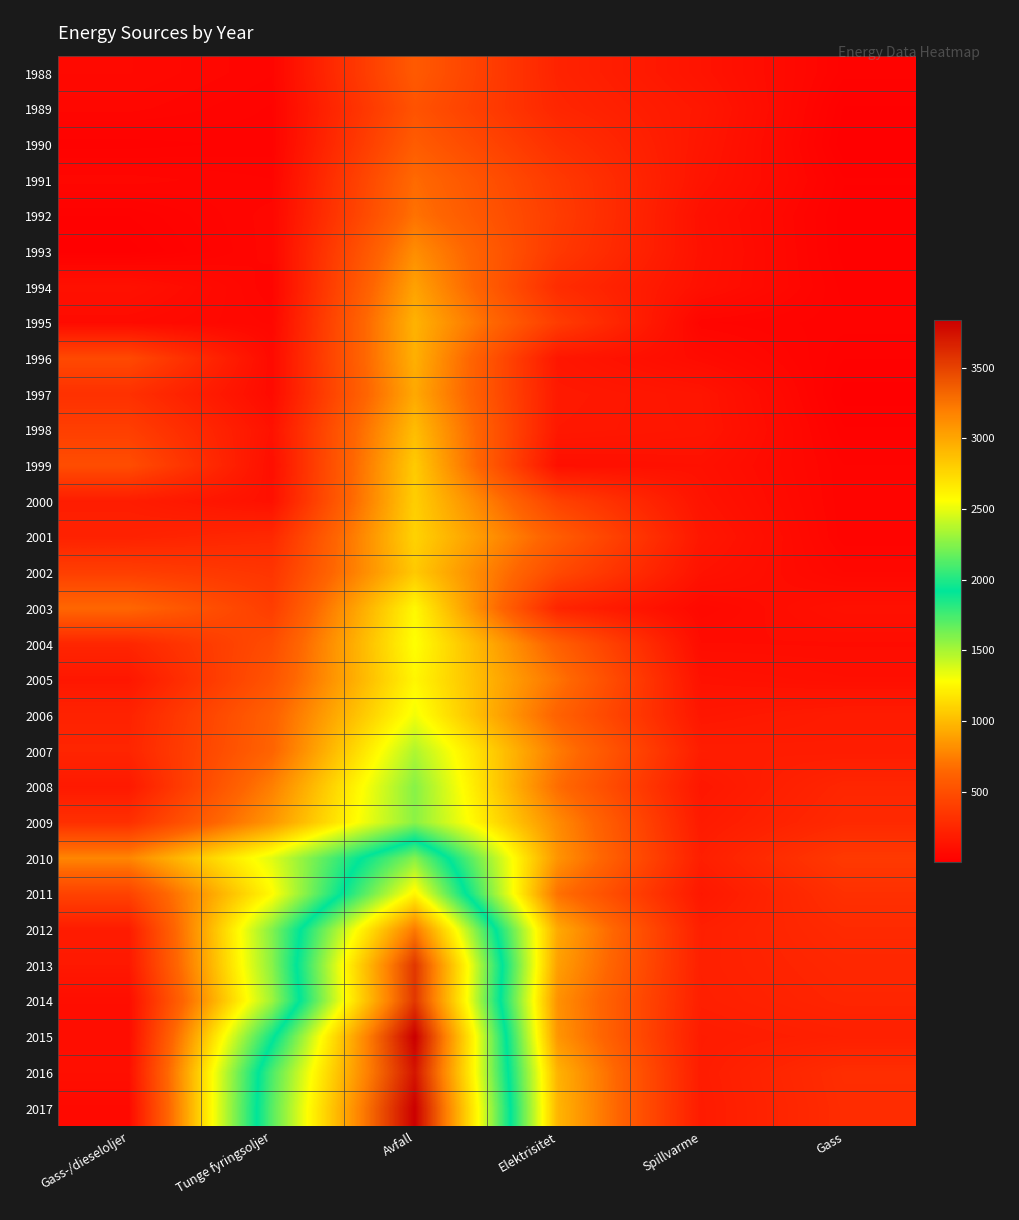

Rank the series by their maximum value, from lowest to highest.

1989, 1988, 1990, 1991, 1992, 1993, 1994, 1997, 1996, 1995, 1998, 2002, 1999, 2000, 2001, 2005, 2003, 2004, 2006, 2007, 2009, 2008, 2010, 2011, 2012, 2014, 2013, 2016, 2017, 2015